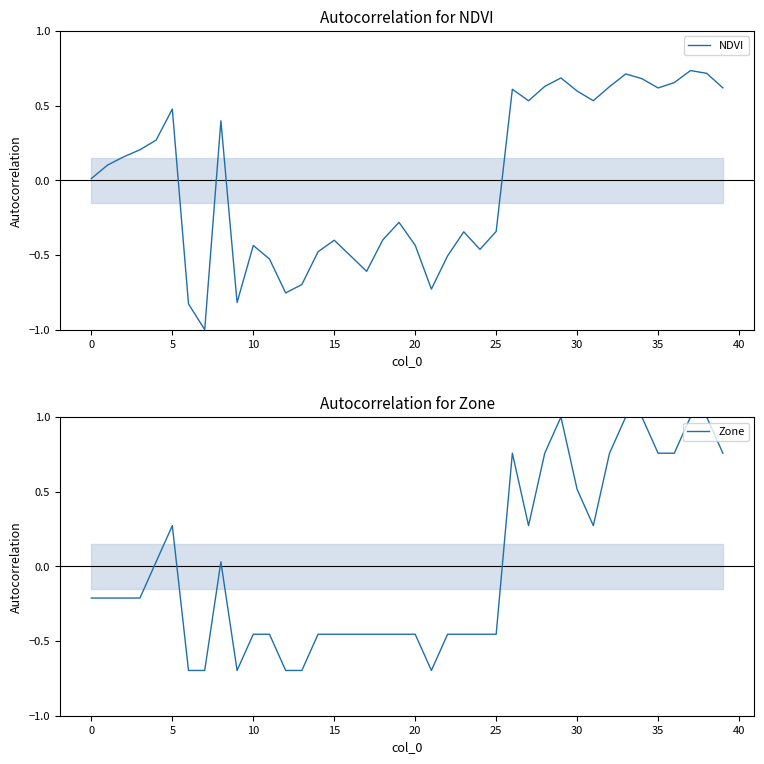

Which series has the largest total across all categories?

NDVI